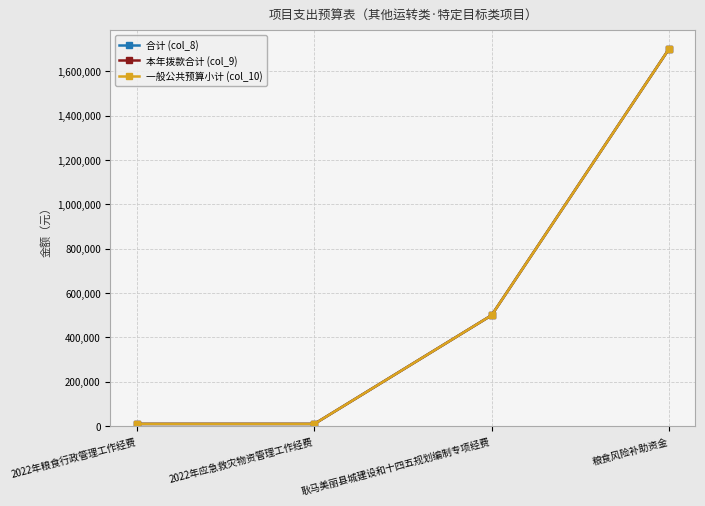

What is the difference between the maximum and minimum values in the 一般公共预算小计 (col_10) series?

1690000